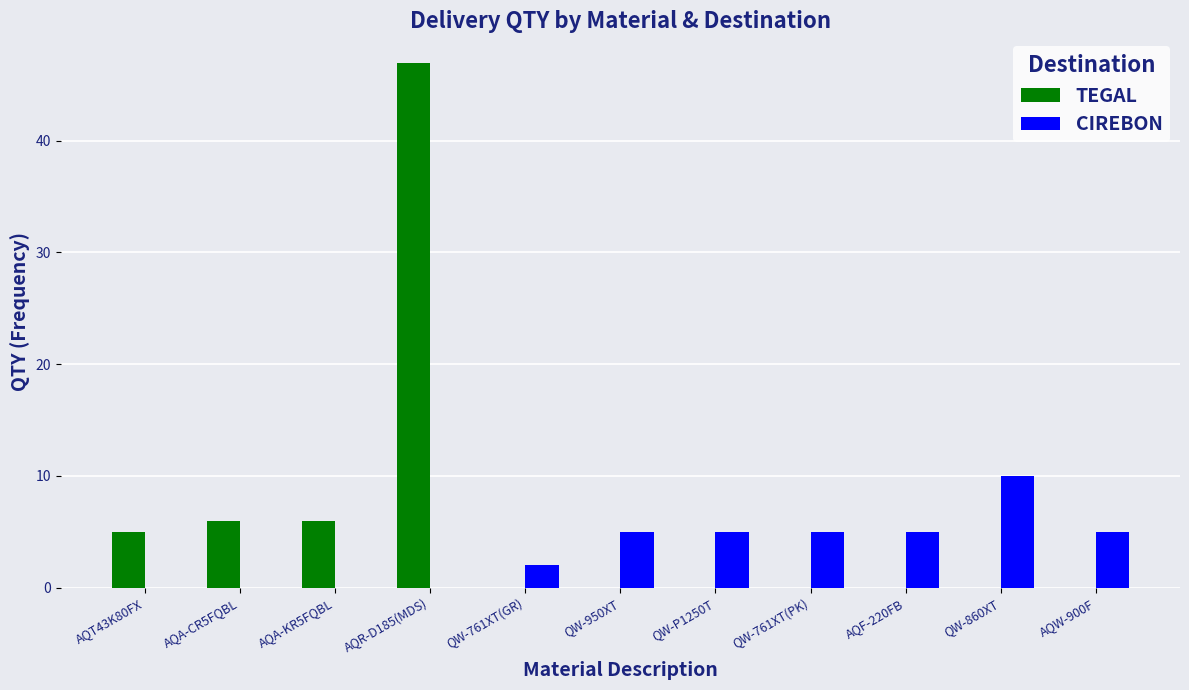

How many categories are shown in the chart?

11